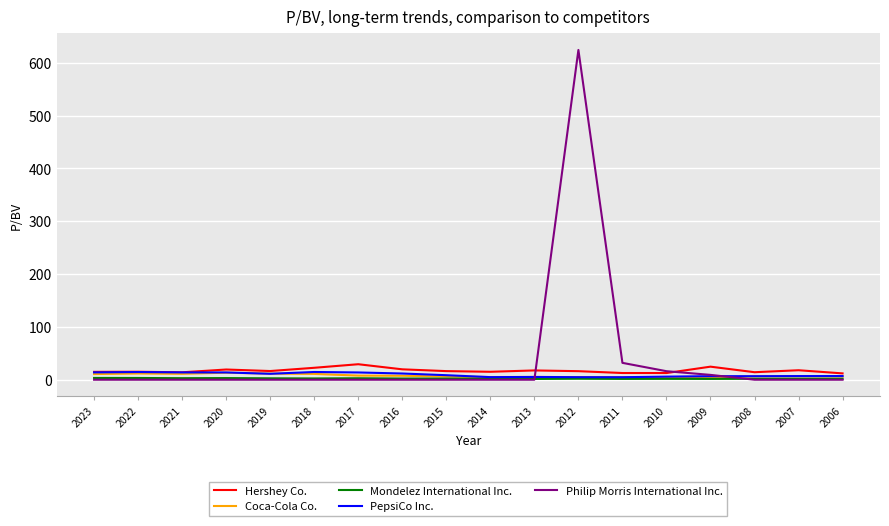

The value of Philip Morris International Inc. at 2021 is -324.0. True or false?

False